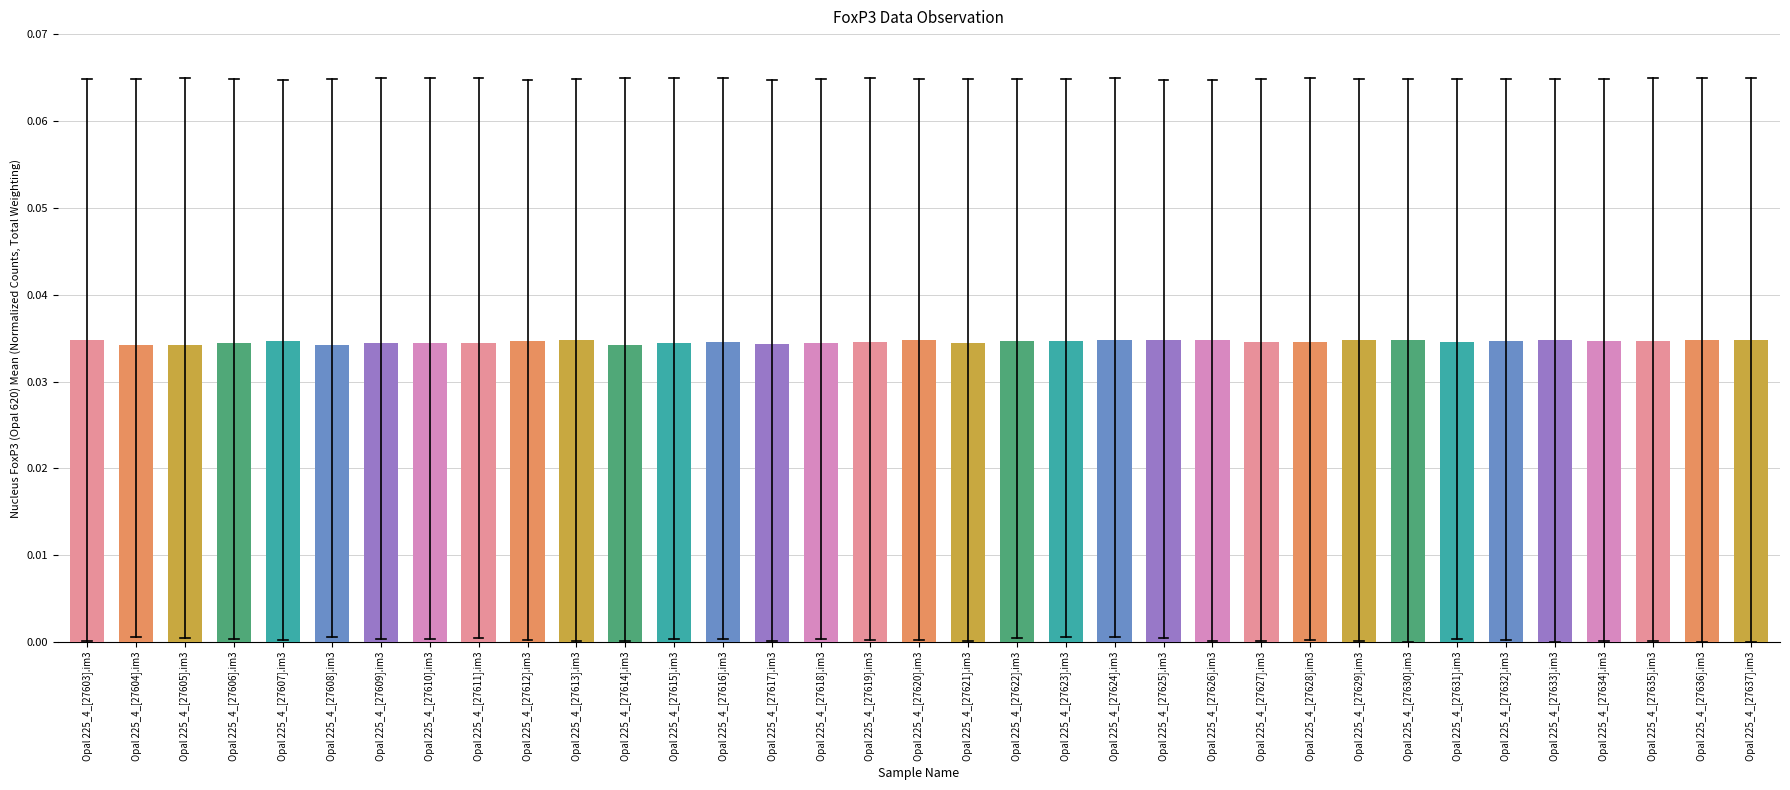

What position from the left is Opal 225_4_[27637].im3?

35